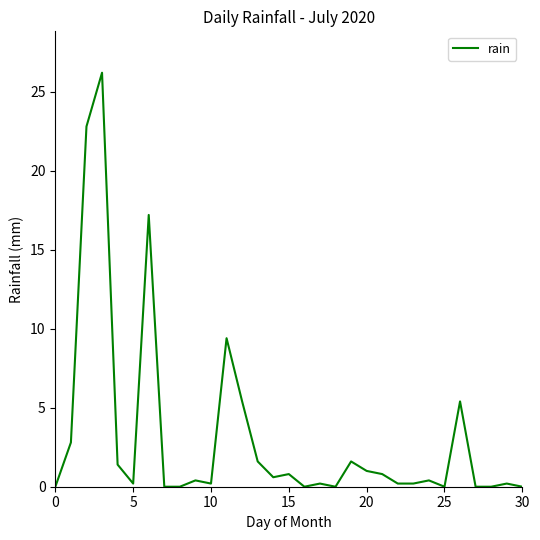

What is the difference between the maximum and minimum values?

26.2